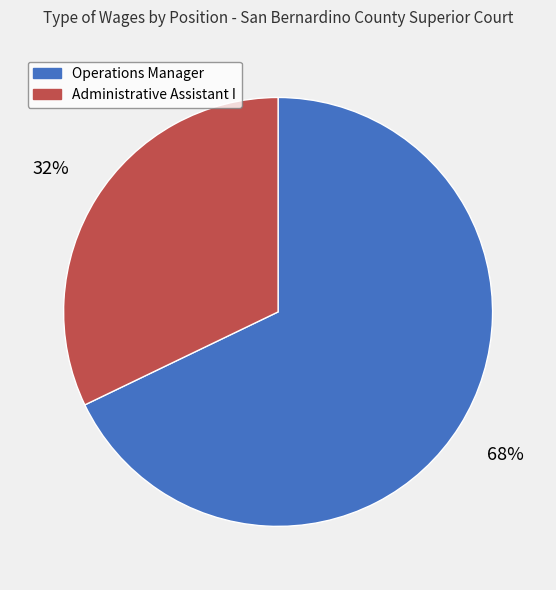

Do Operations Manager and Administrative Assistant I together represent more than half of the pie?

Yes